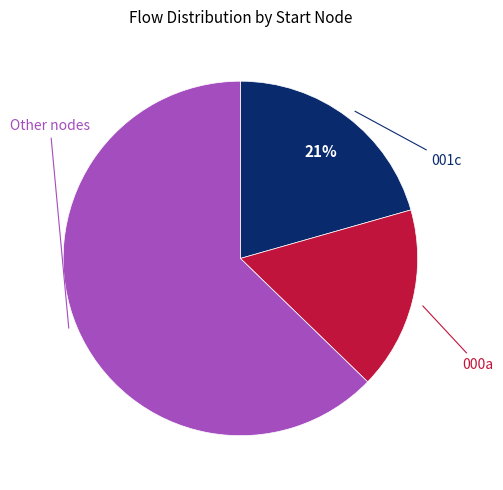

To the nearest percent, what is the difference between the largest and smallest slice percentages?

46%